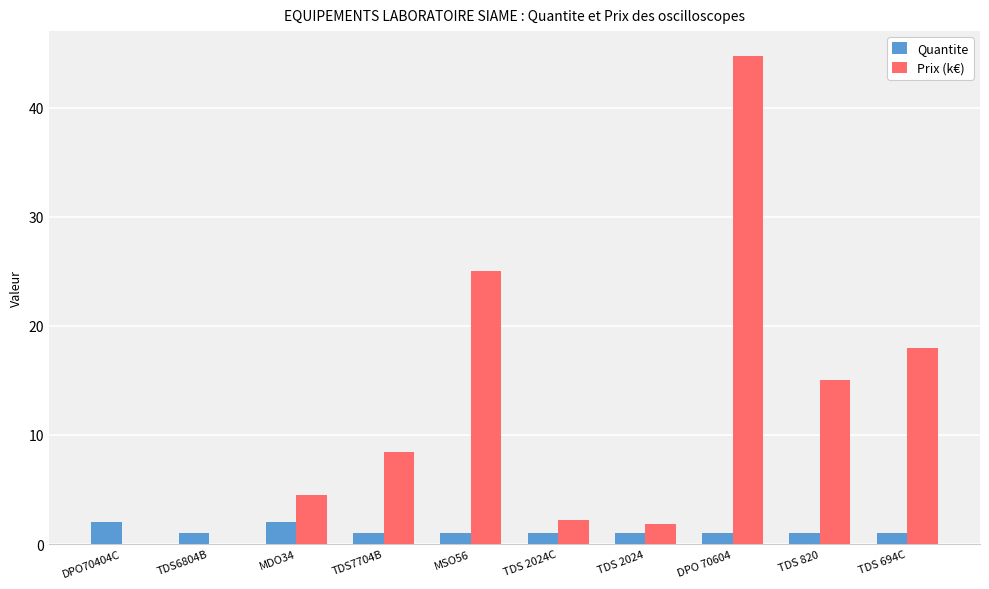

What is the total value across all series at MDO34?

6.5